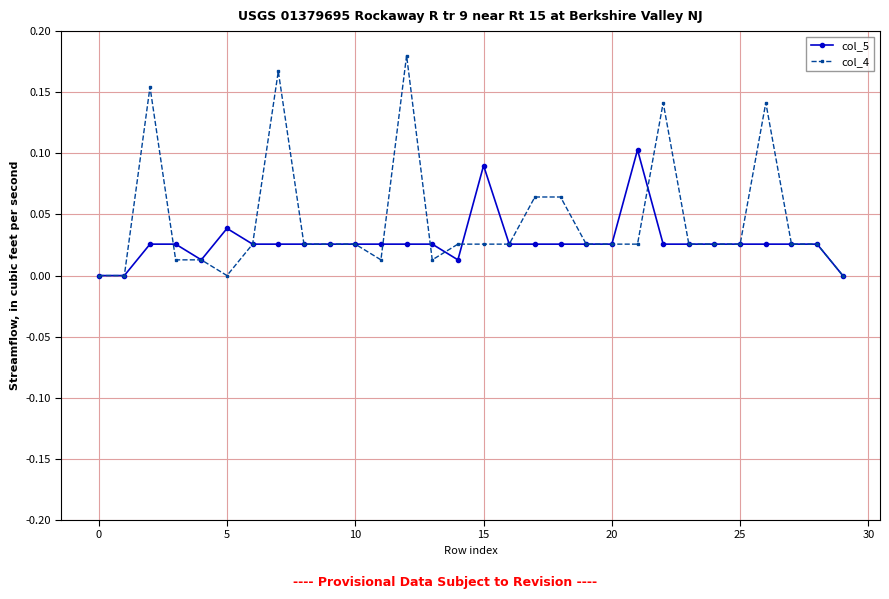

True or false: col_5 has more than 0 points higher than both neighbors.

True